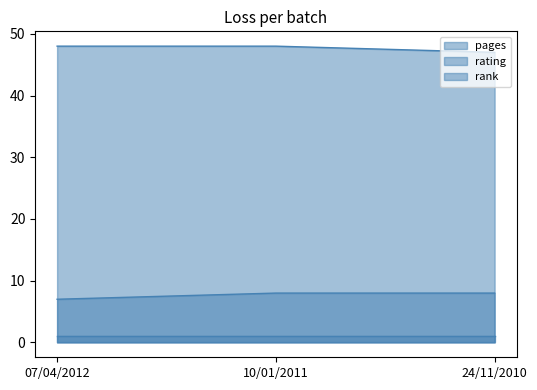

What is the spread (max minus min) of values at 07/04/2012?

47